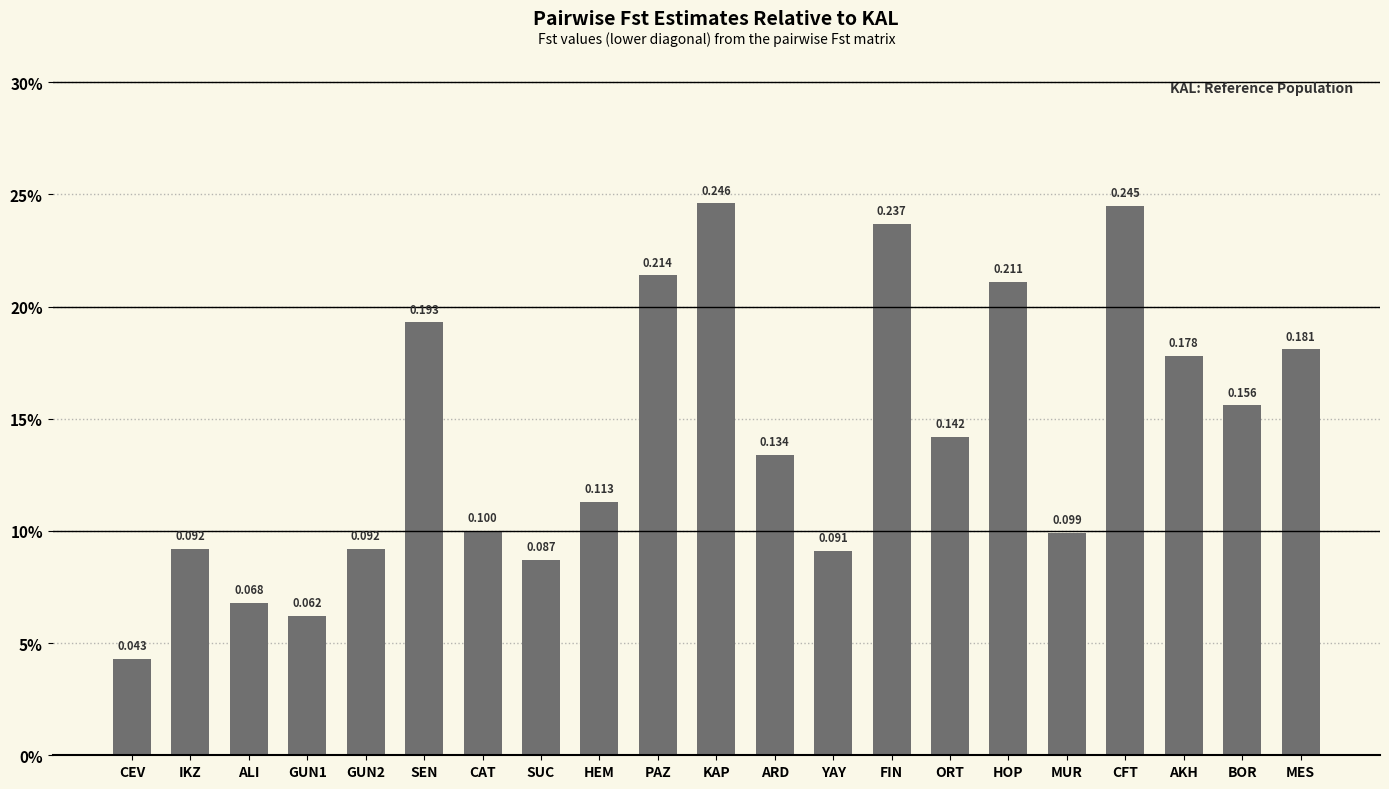

Does the chart contain any negative values?

No